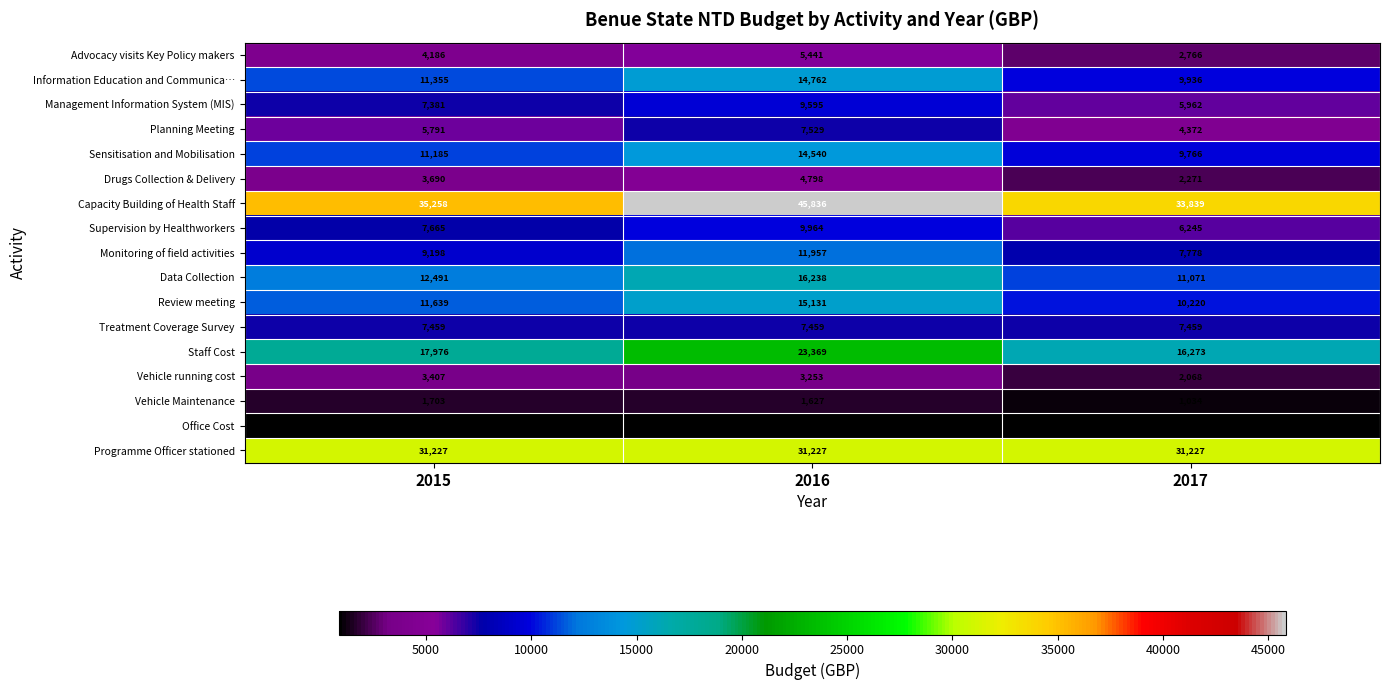

How many Staff Cost values are between 16273 and 23369?

3